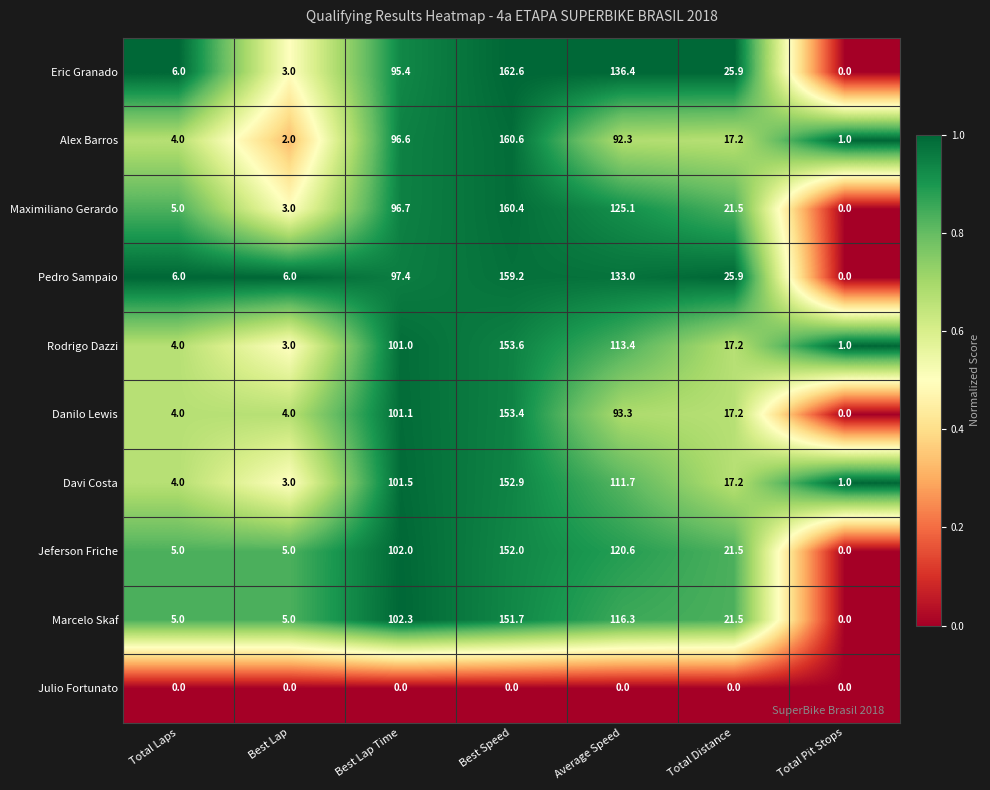

Between Best Lap Time and Total Distance, which series saw the biggest shift?

Davi Costa